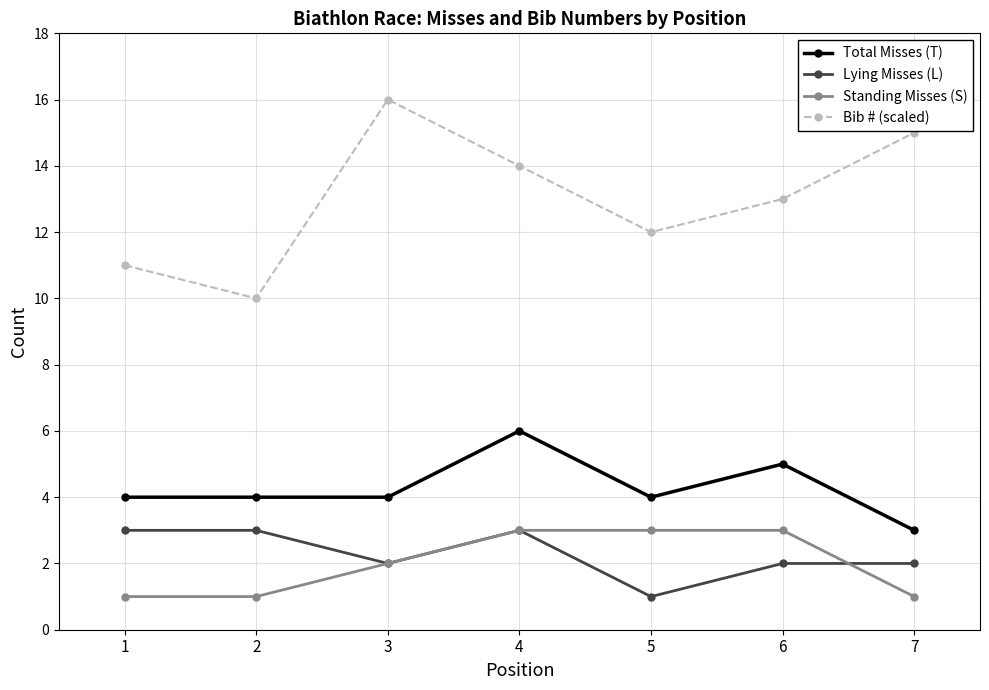

Which series has the largest range (max minus min)?

Bib # (scaled)